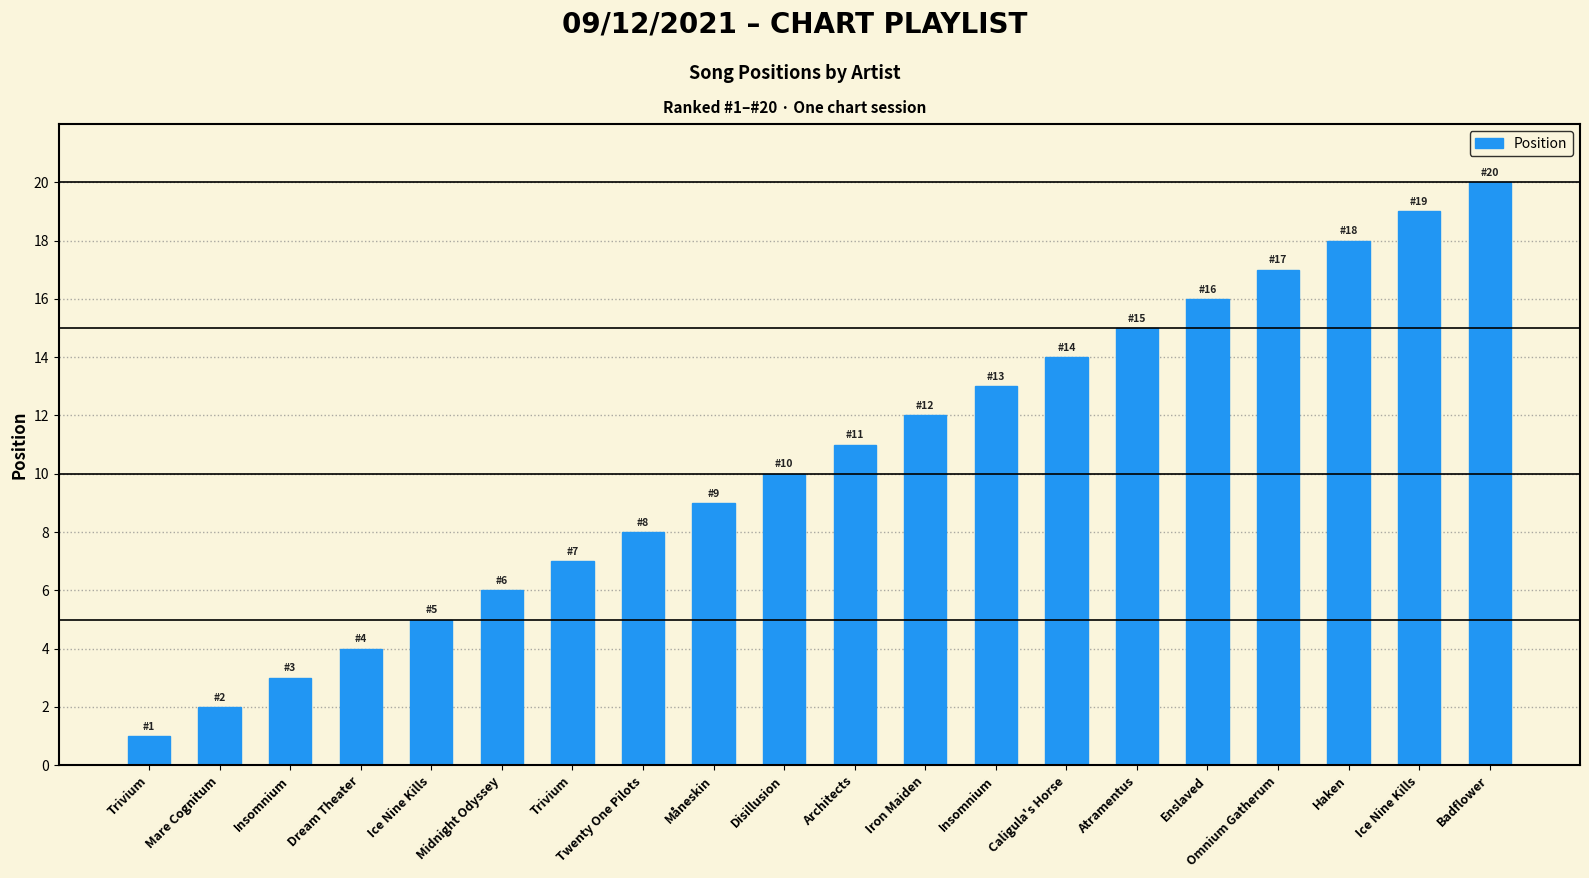

What is the difference between the second highest and minimum values?

18